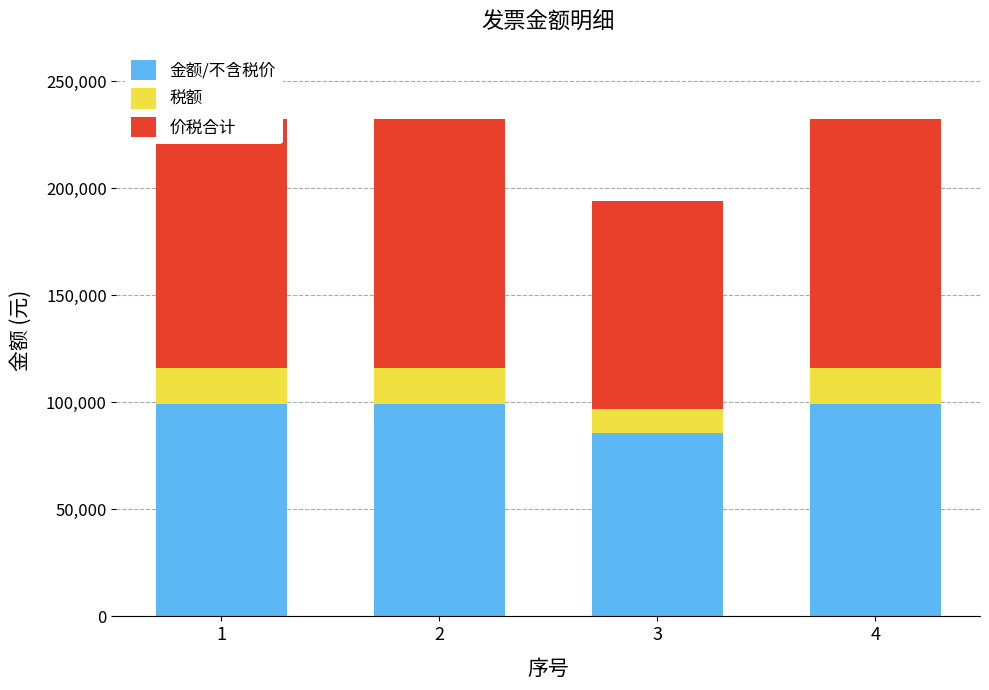

What is the difference between the second highest and minimum values in the 金额/不含税价 series?

13390.1